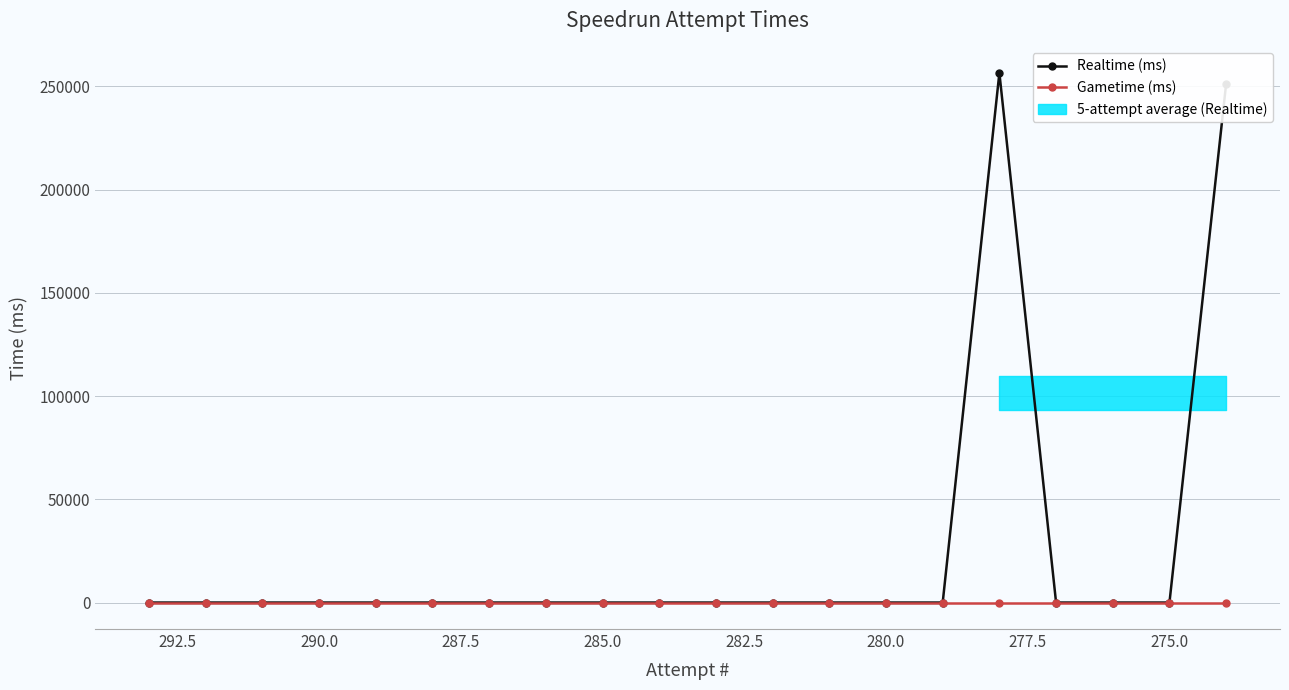

Is it true that Realtime (ms) equals 107180 at 11?

False